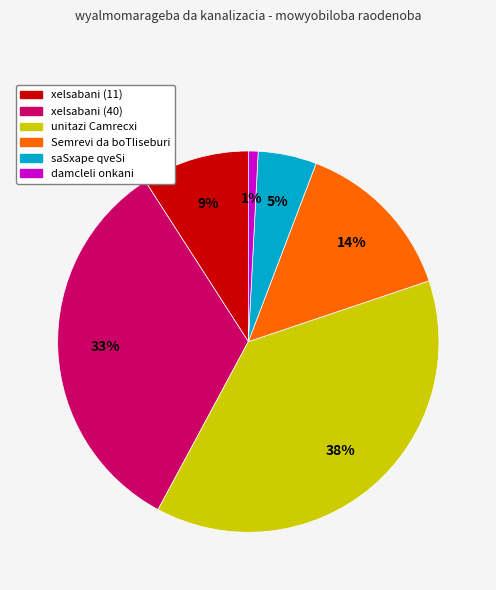

Rank the categories by value from highest to lowest.

unitazi Camrecxi, xelsabani (40), Semrevi da boTliseburi, xelsabani (11), saSxape qveSi, damcleli onkani